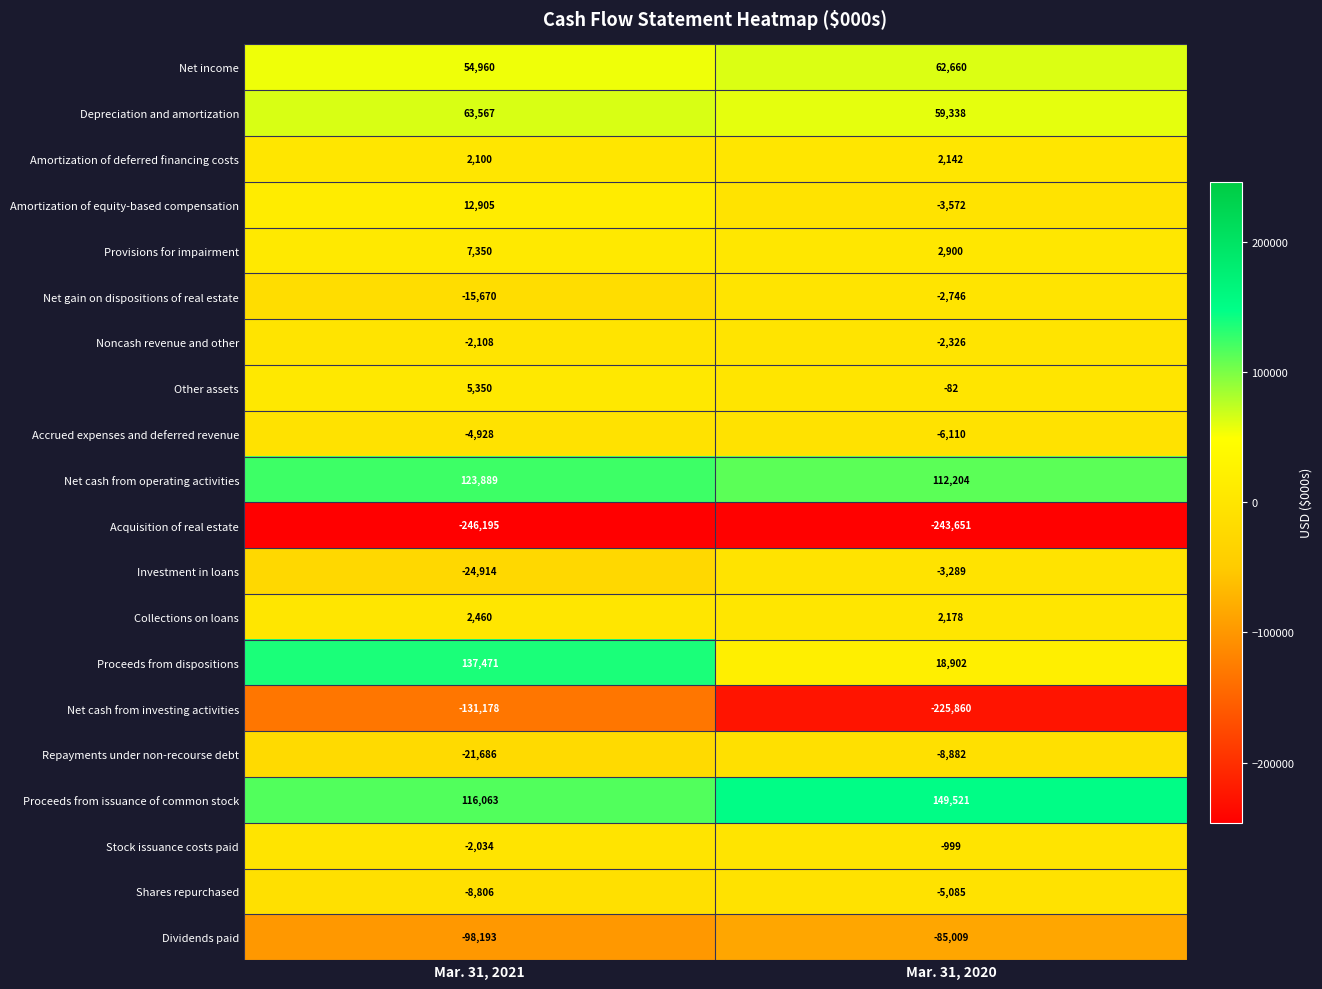

Which category has the lowest value across all series?

Mar. 31, 2021